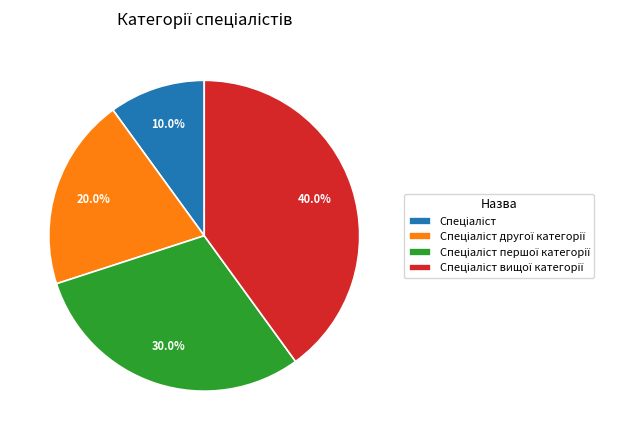

Does any single category account for the majority?

No